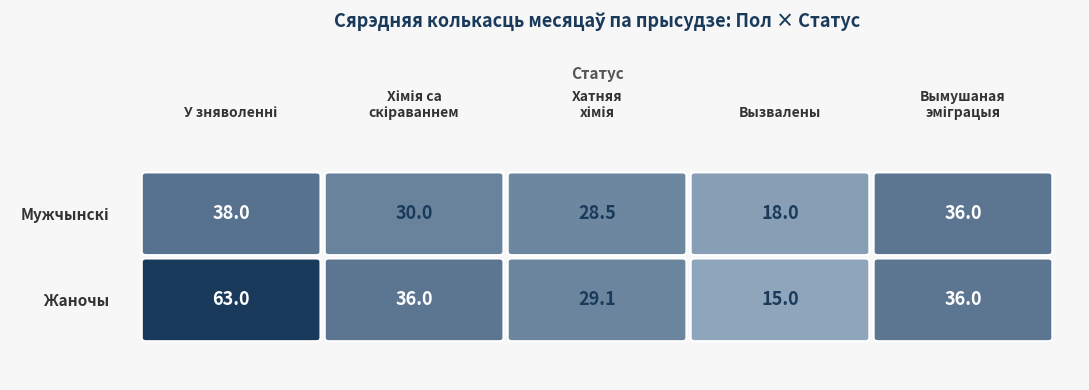

At which category is the sum across all series the highest?

1